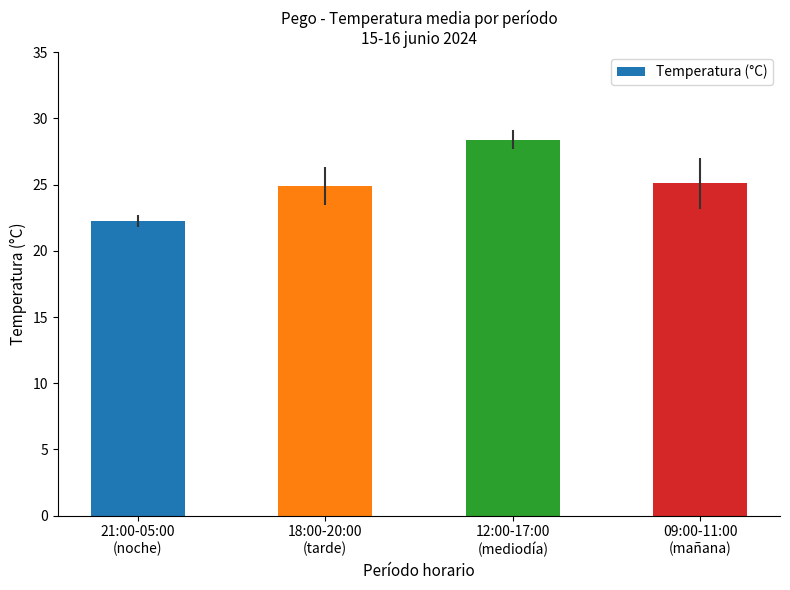

What is the ratio of the value at 18:00-20:00
(tarde) to the value at 09:00-11:00
(mañana)?

1.0